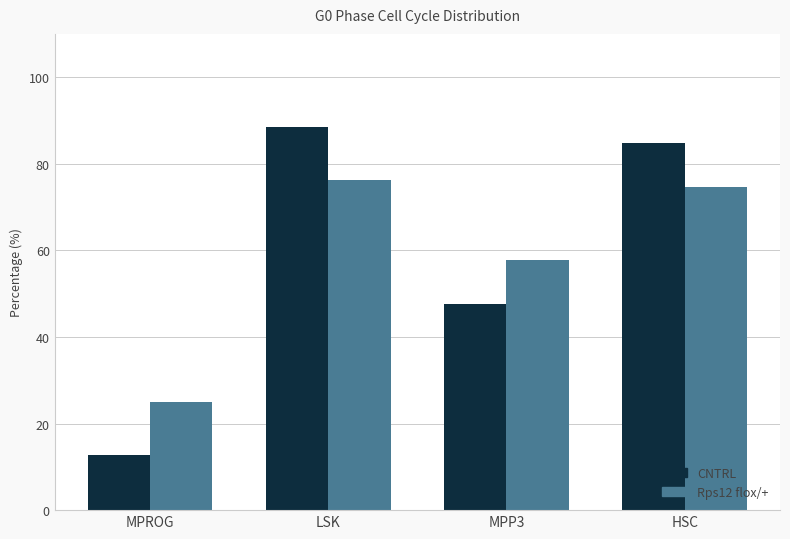

Reading left to right, list all the values displayed in this chart.

CNTRL: 12.7	88.4	47.5	84.7
Rps12 flox/+: 24.9	76.3	57.7	74.7